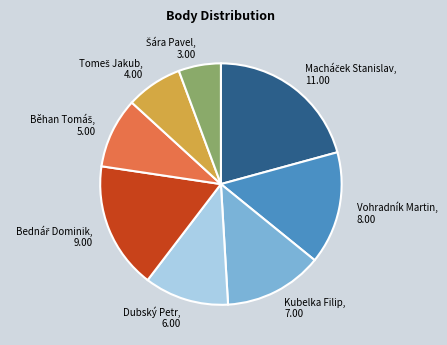

Count the number of slices in the pie.

8